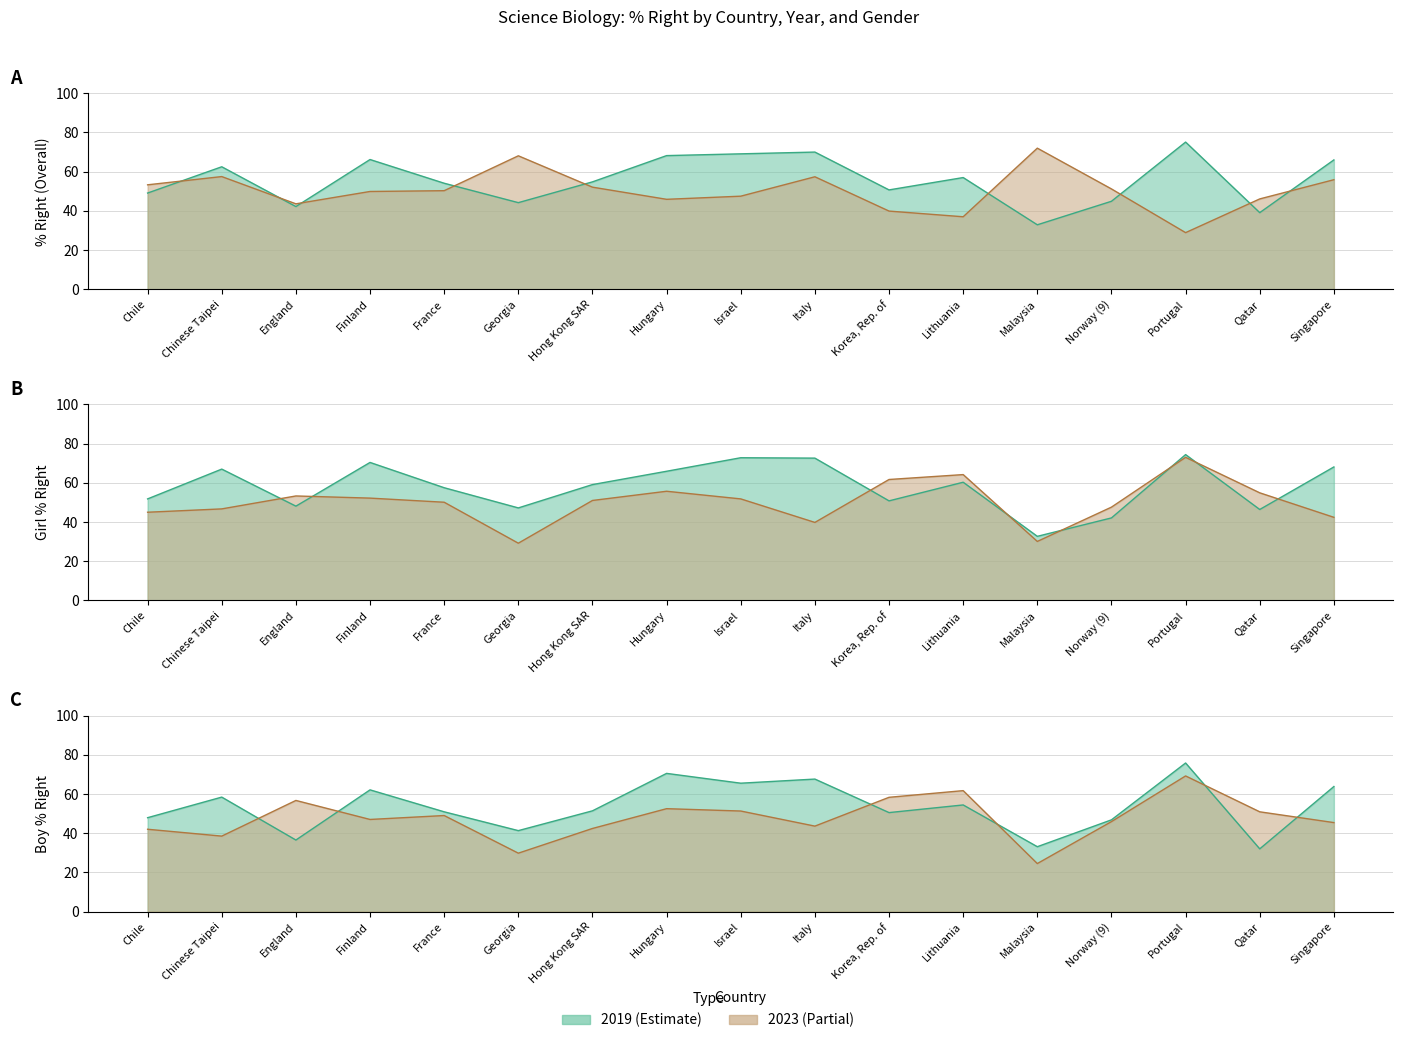

After their last crossing, which series has the higher values: BOY % RIGHT 2023 or RIGHT % 2019?

RIGHT % 2019